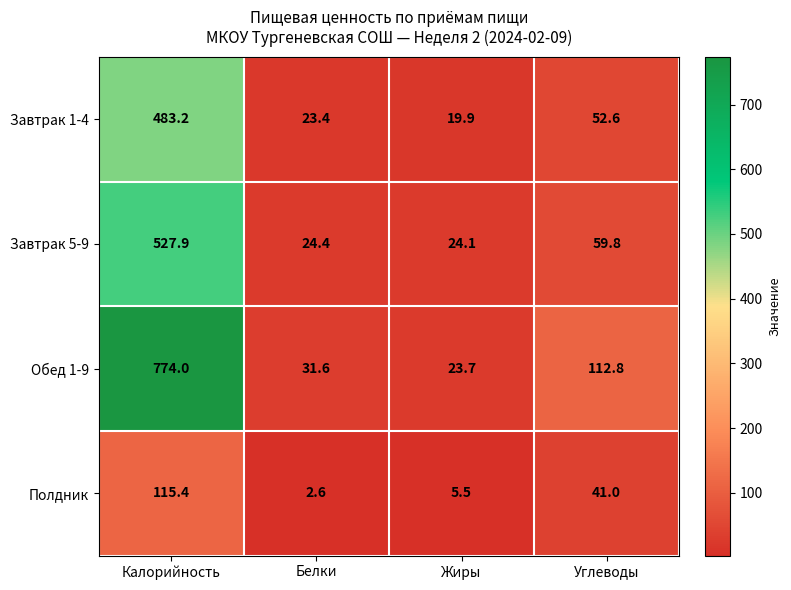

At which label is Завтрак 5-9 closest to 276?

Углеводы